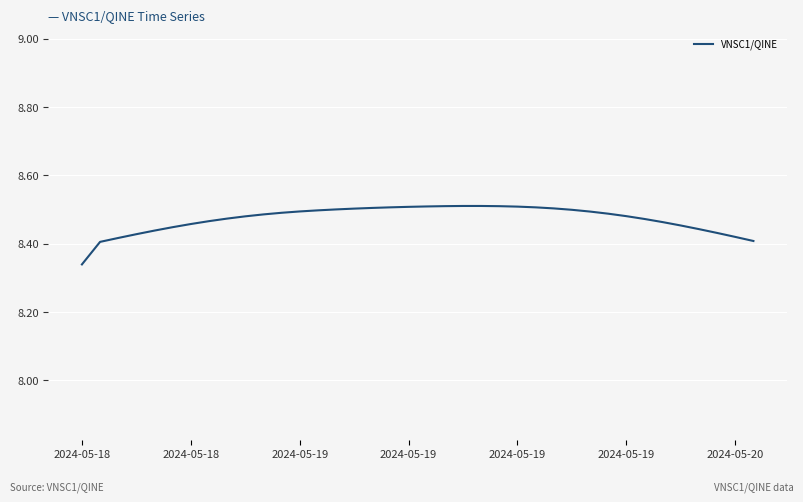

How many lines are shown in the chart?

1